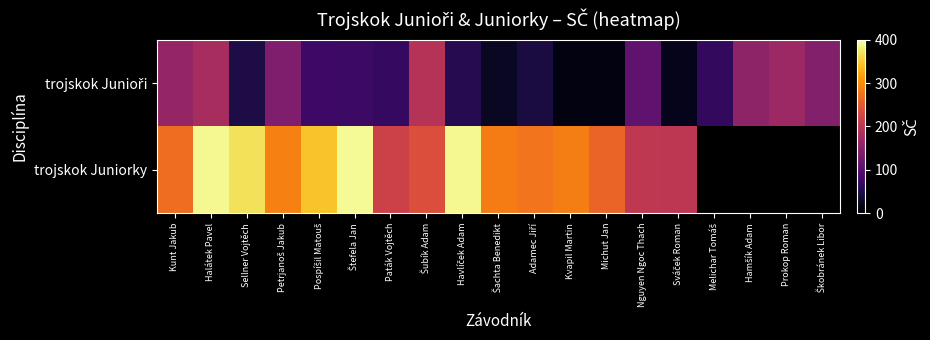

How many series are shown in this chart?

2